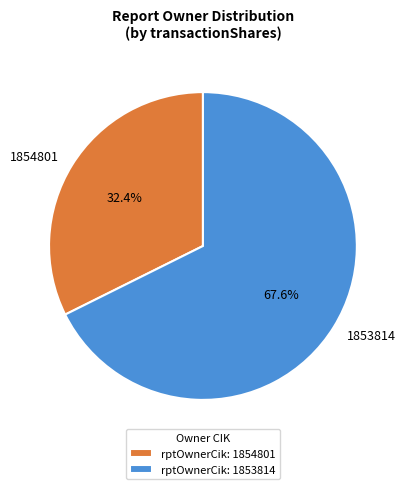

The 1853814 slice represents 59% of the pie. True or false?

False